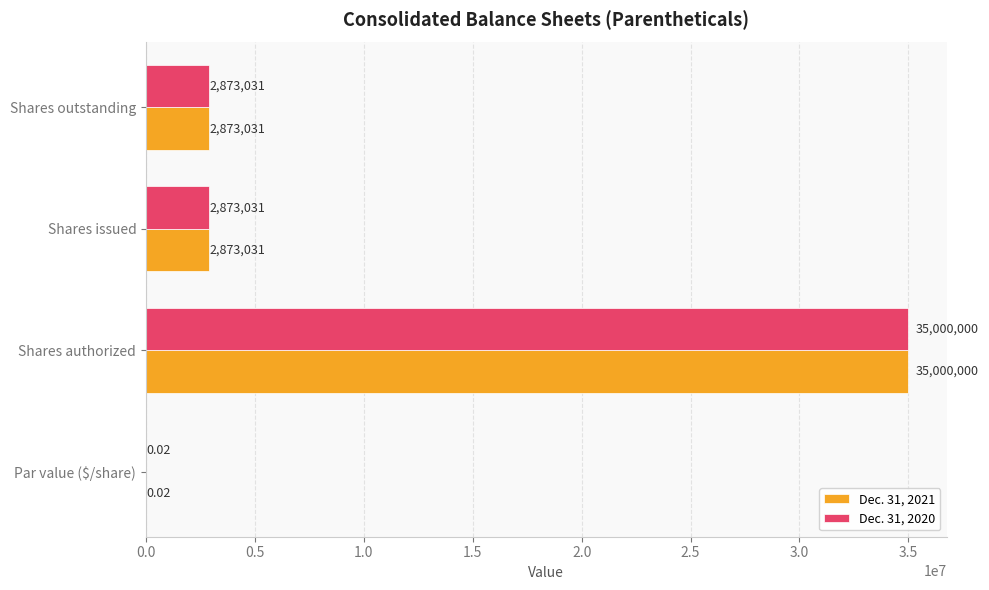

At which category does the chart reach its peak across all series?

Shares authorized